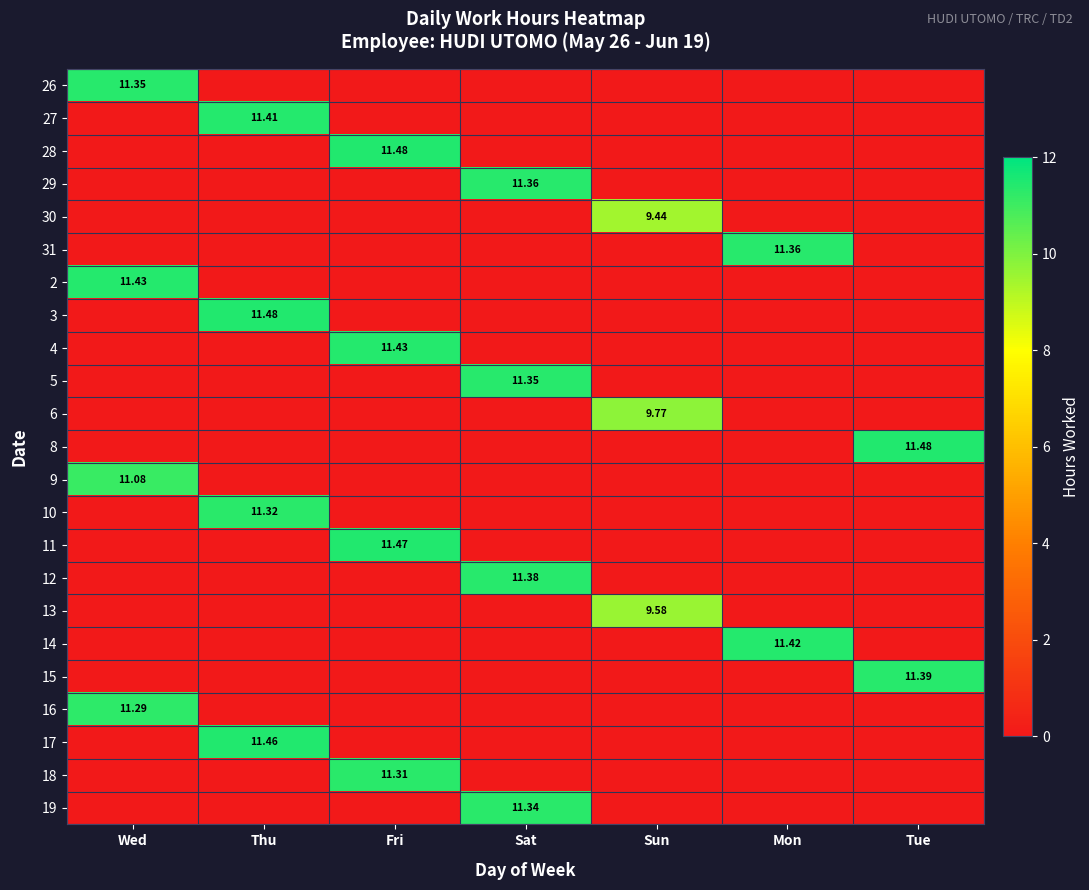

At which category is the sum across all series the highest?

Fri